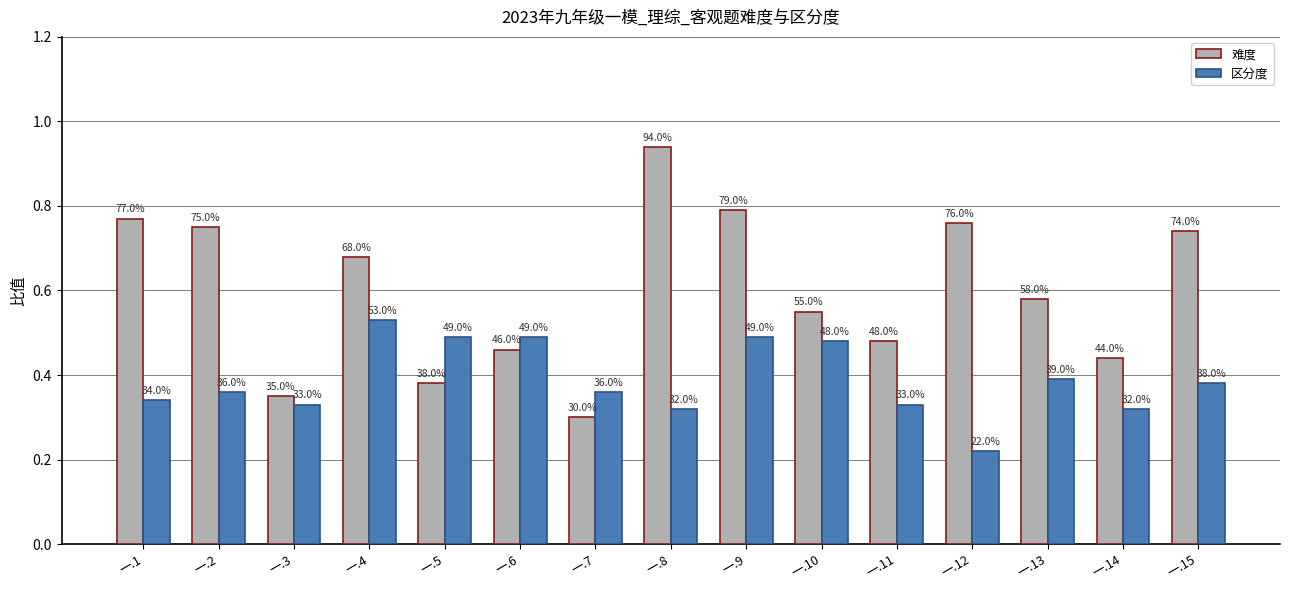

How many groups of bars are there?

15